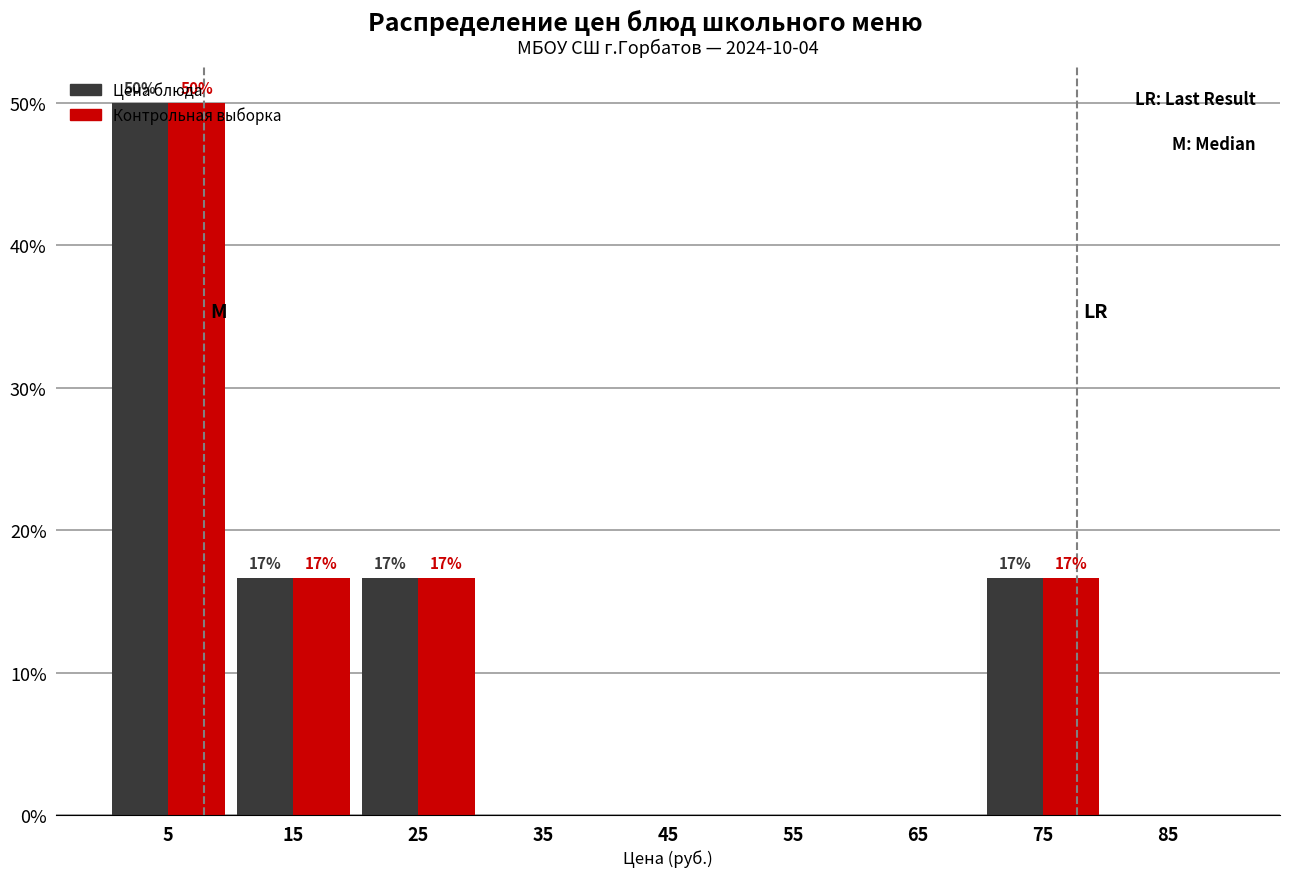

In the Контрольная выборка series, which range on the x-axis has the tallest bar?

0 to 10